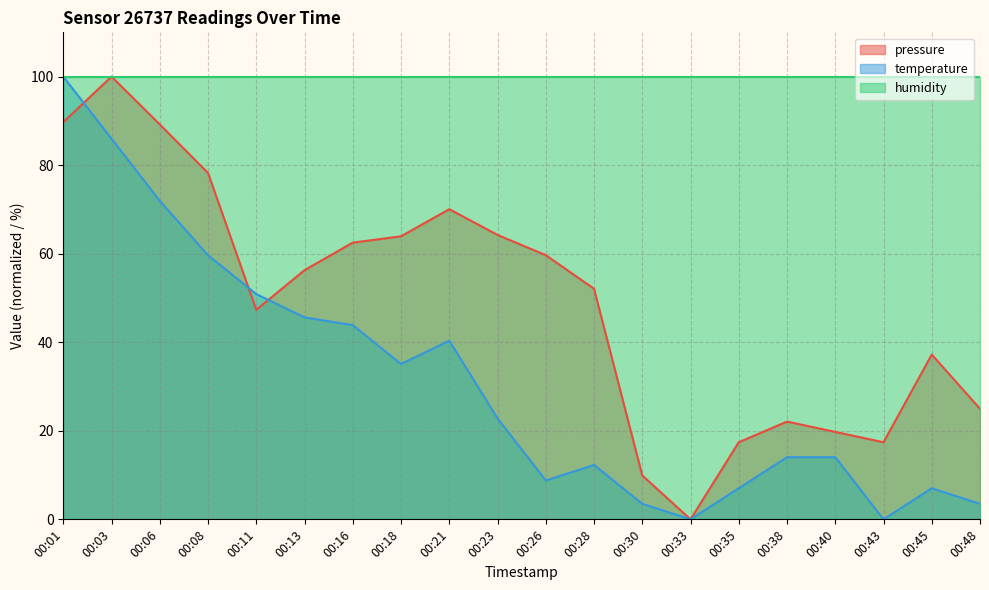

What is the value of the temperature point at the 8th from the left?

35.1